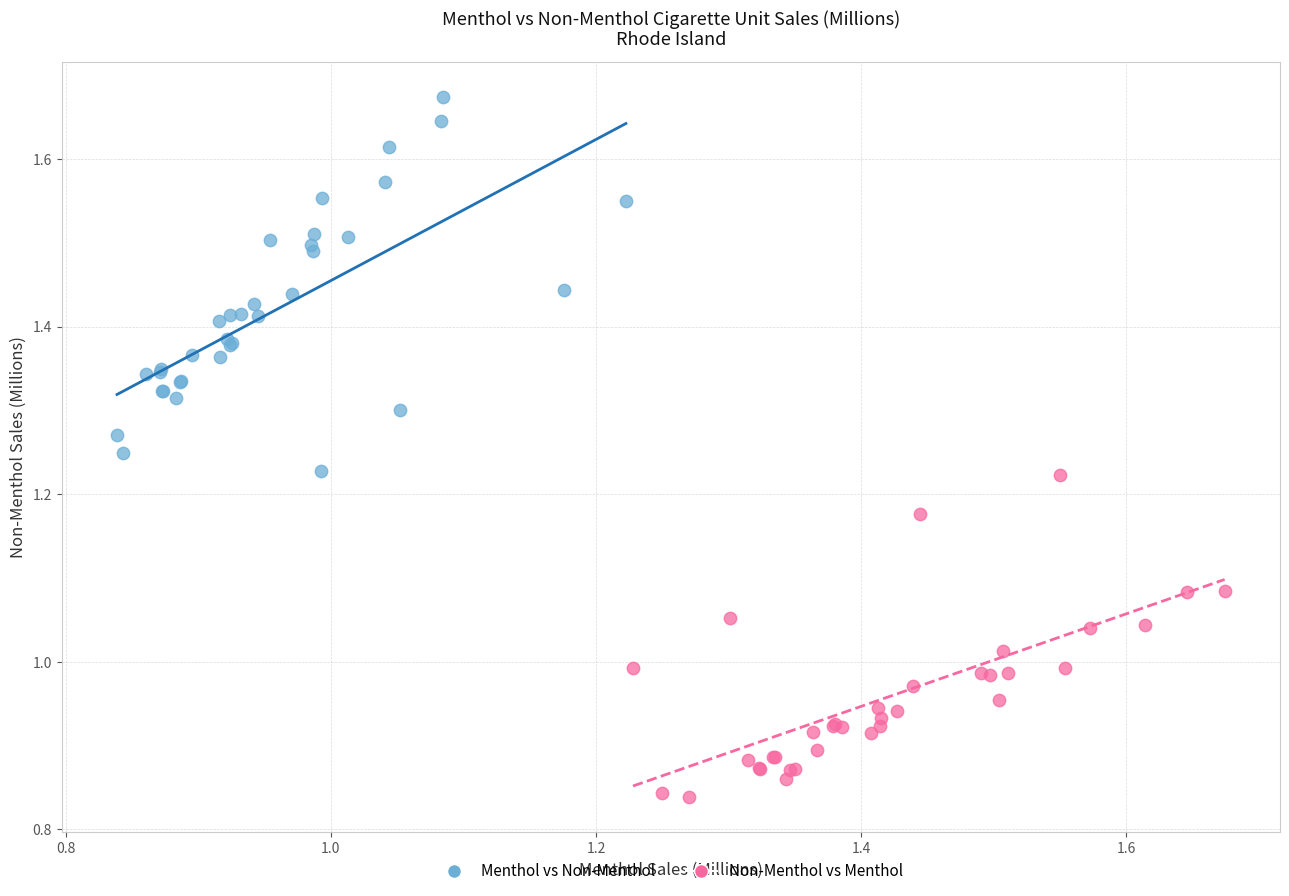

Which series has the widest spread of Y values?

Menthol vs Non-Menthol